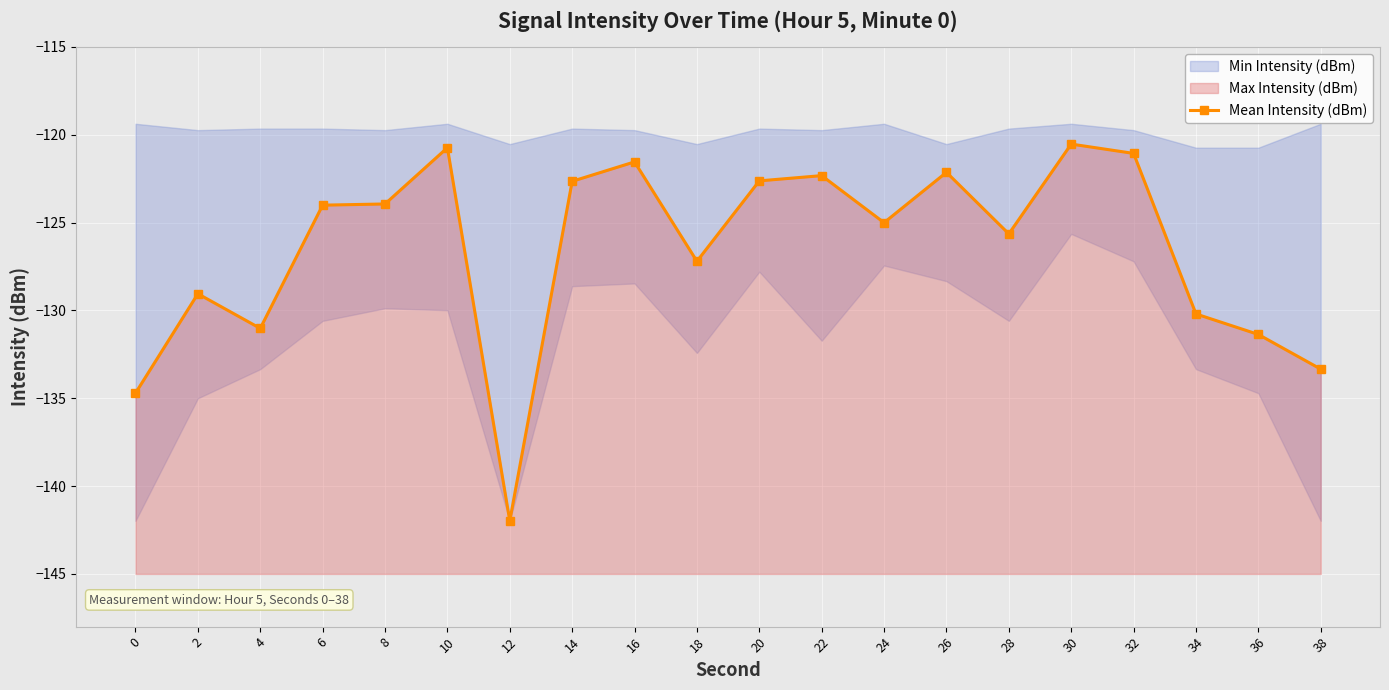

List the labels in order of value, smallest first.

12, 0, 38, 36, 4, 34, 2, 18, 28, 24, 6, 8, 14, 20, 22, 26, 16, 32, 10, 30